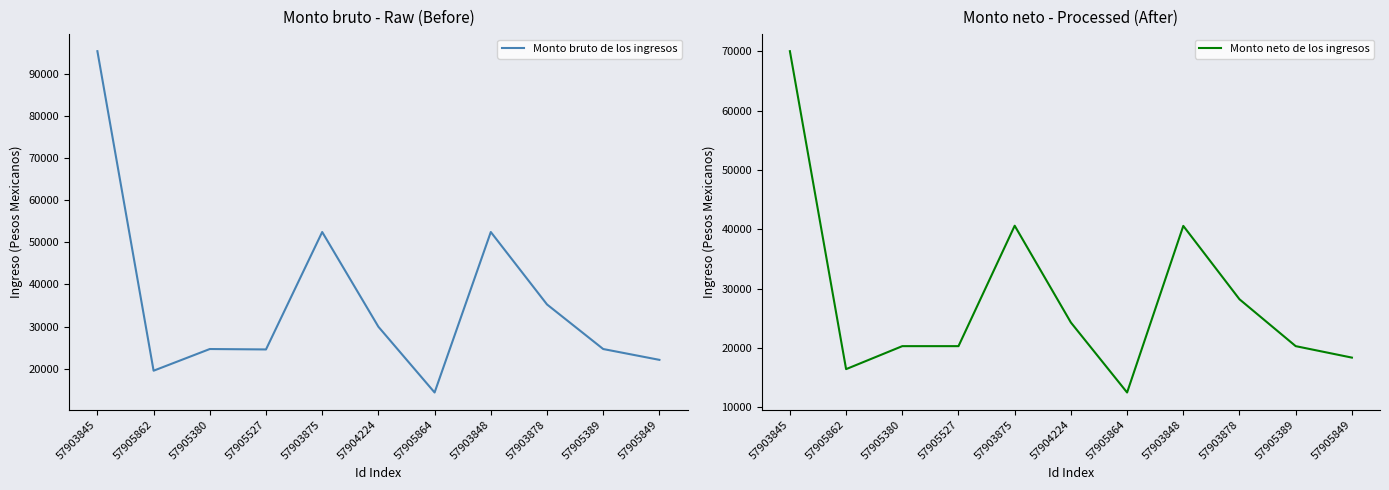

True or false: Monto neto de los ingresos and Monto bruto de los ingresos intersect in this chart.

False